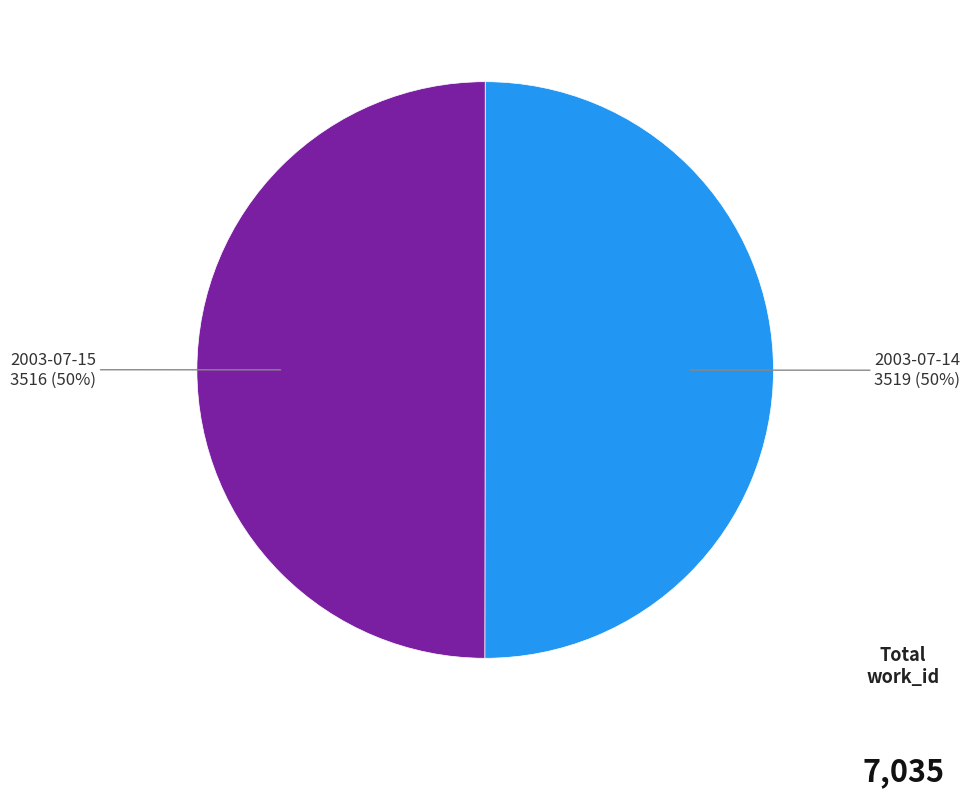

To the nearest percent, what is the average slice percentage?

50%